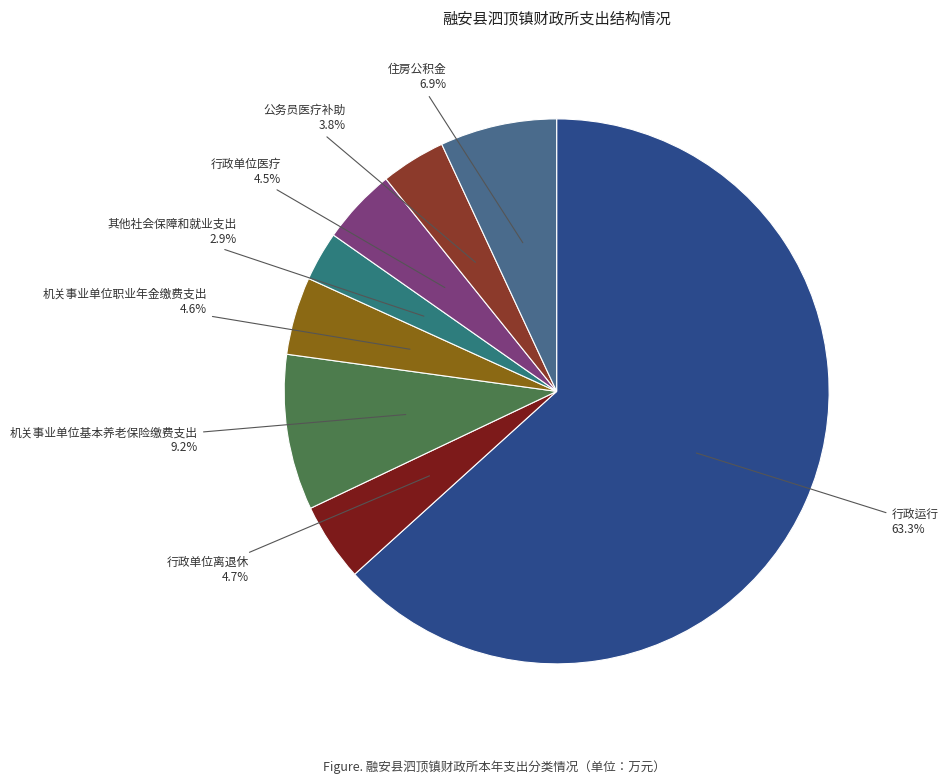

To the nearest percent, what percentage of the pie is 公务员医疗补助?

4%